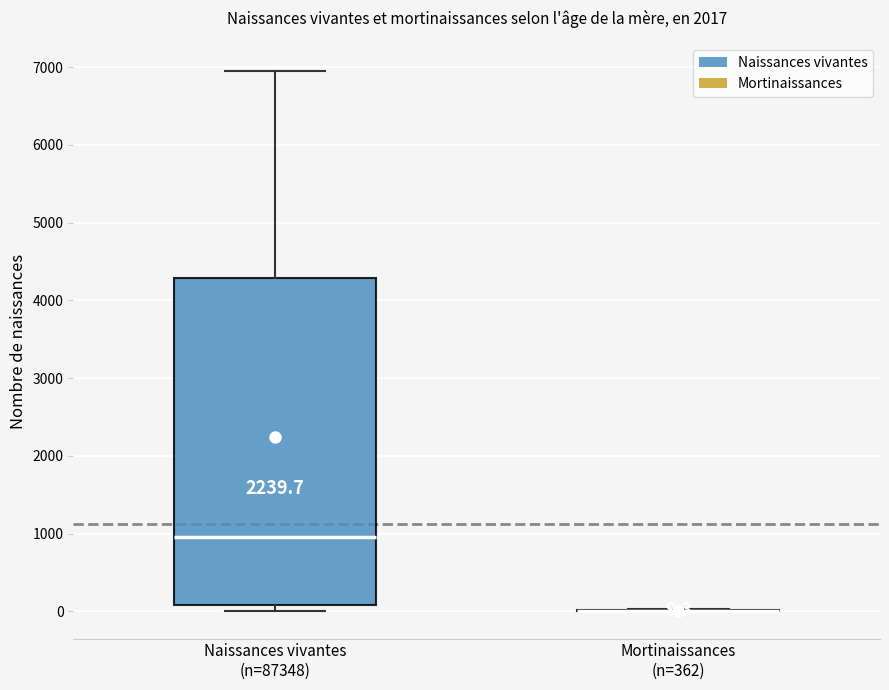

Comparing the boxes themselves (not the whiskers), which one is the tallest?

Naissances vivantes (n=87348)